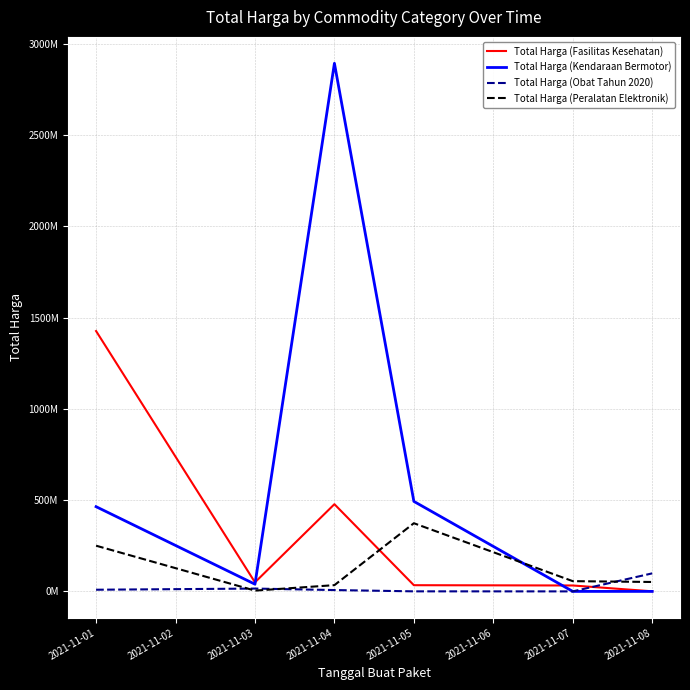

Rank the series by their average value, from highest to lowest.

Total Harga (Kendaraan Bermotor), Total Harga (Fasilitas Kesehatan), Total Harga (Peralatan Elektronik), Total Harga (Obat Tahun 2020)